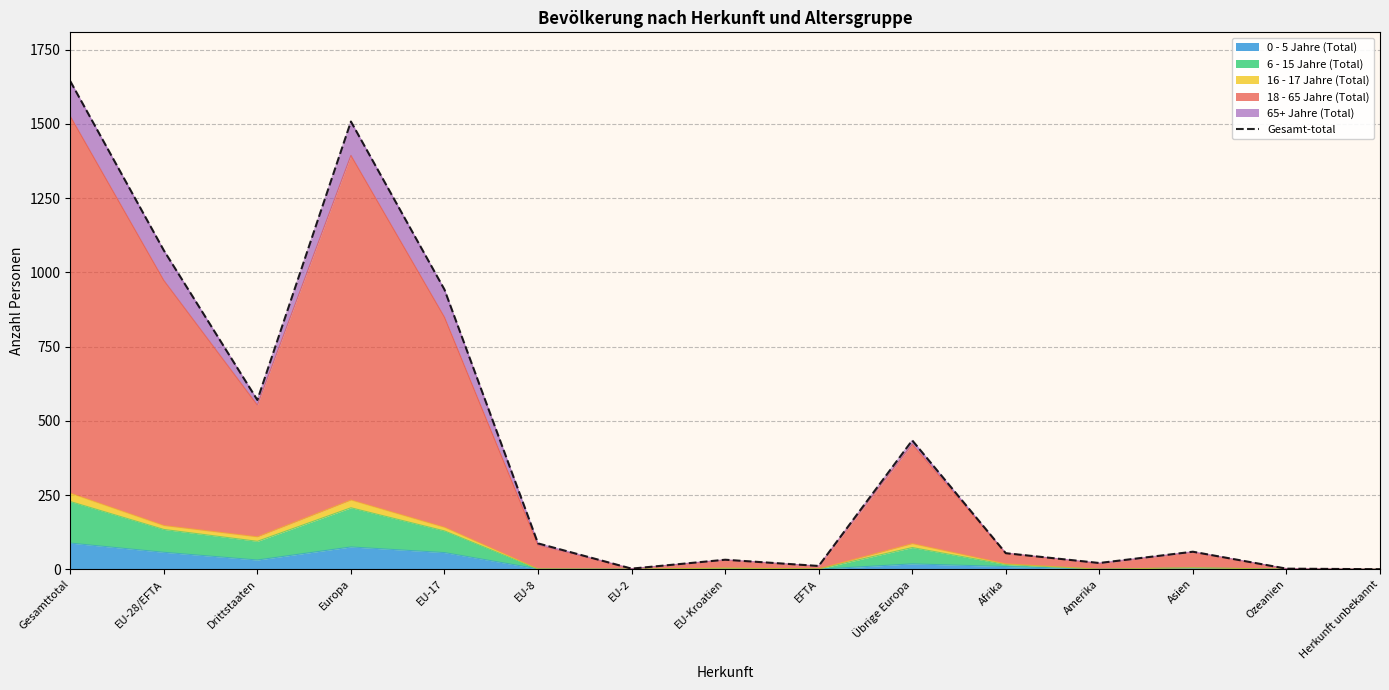

The value at Asien is 59. True or false?

True